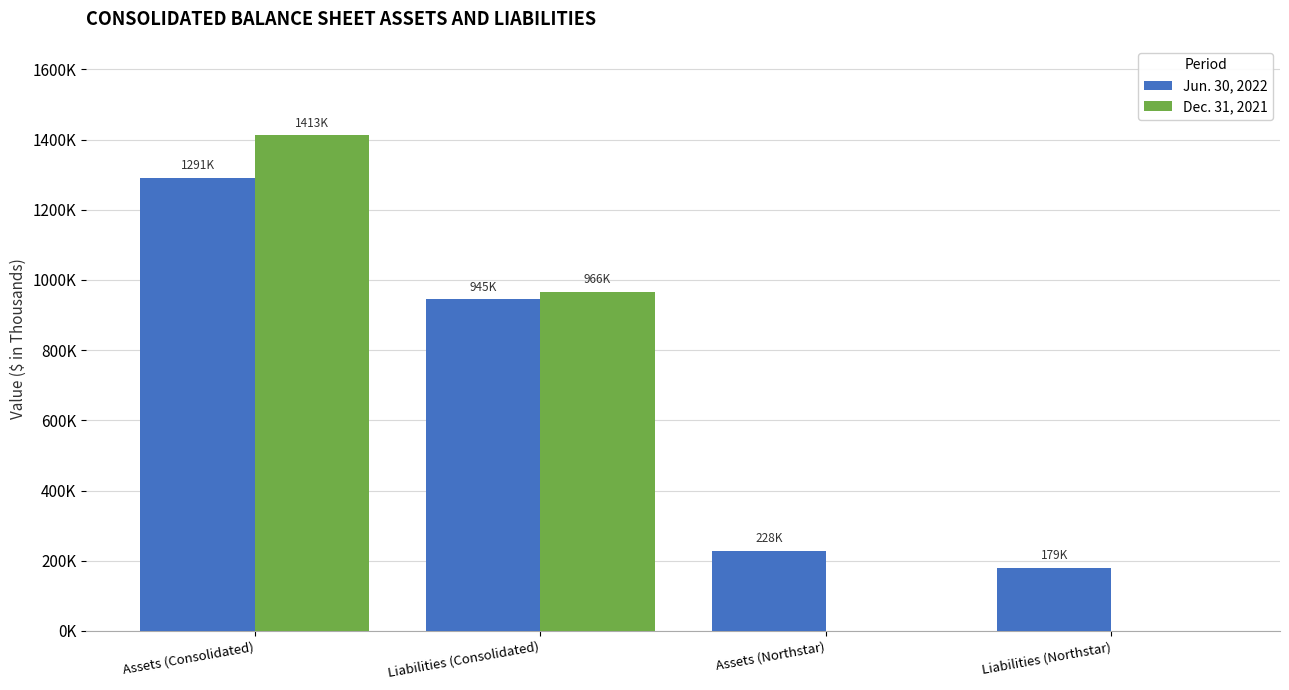

Reading right to left, what are all the values shown in this chart?

Jun. 30, 2022: 179200	227700	944733	1290542
Dec. 31, 2021: 0	0	966055	1412873